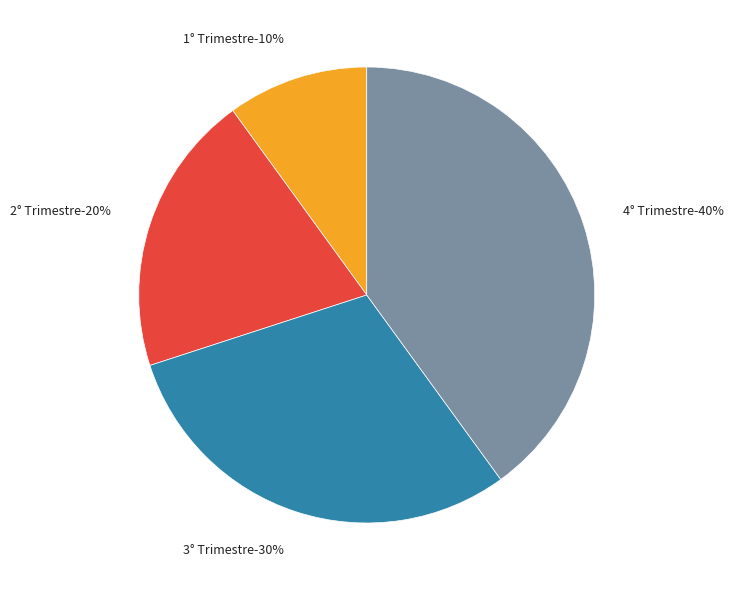

To the nearest percent, what is the difference between the largest and smallest slice percentages?

30%